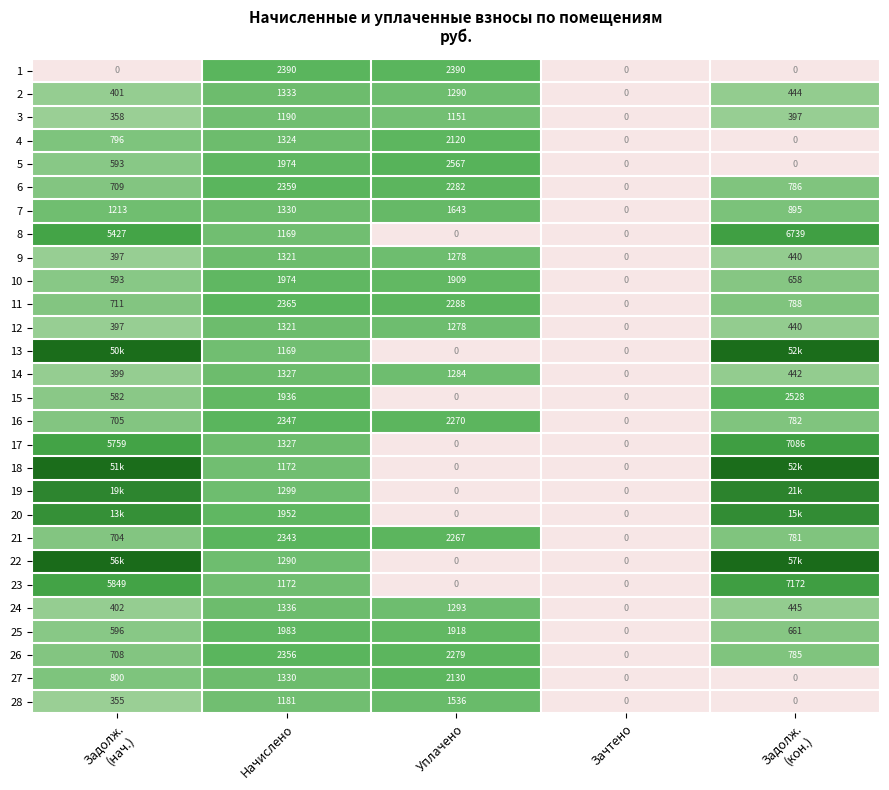

List the series in order of their peak value, lowest first.

3, 9, 12, 14, 2, 24, 28, 7, 10, 25, 4, 27, 21, 16, 26, 6, 11, 1, 15, 5, 8, 17, 23, 20, 19, 13, 18, 22